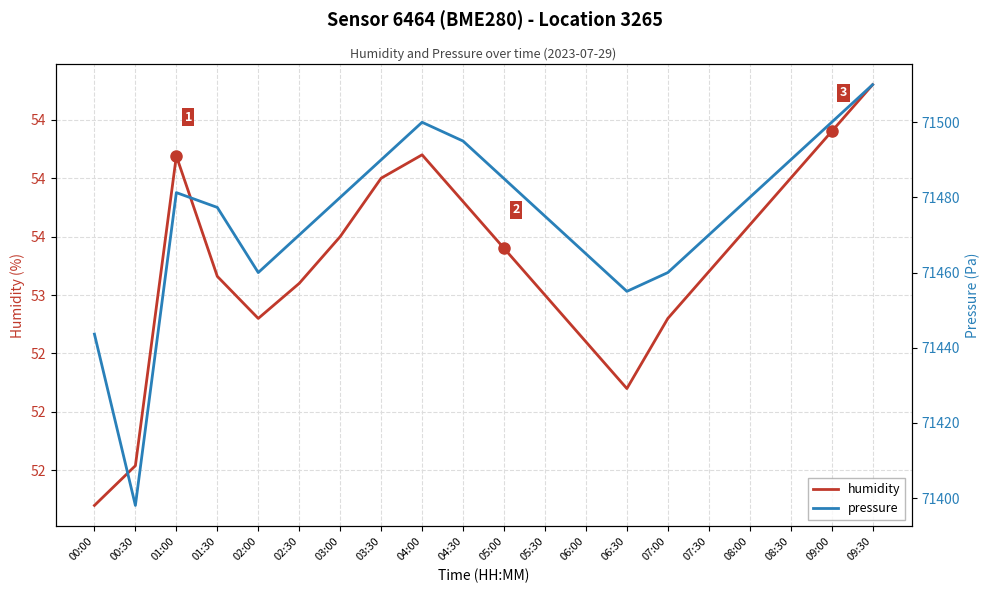

How many series are shown in this chart?

2